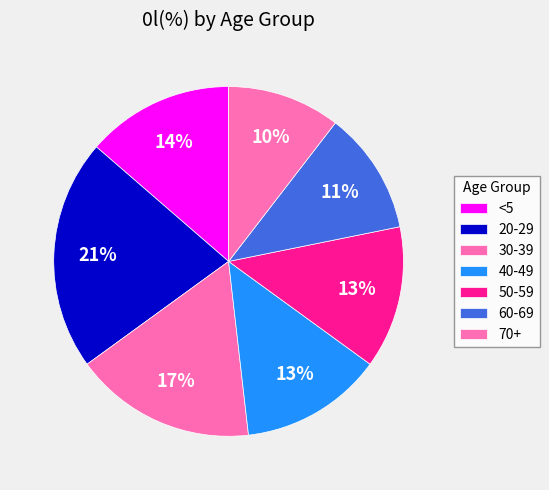

True or false: 60-69 accounts for 21% of the total.

False